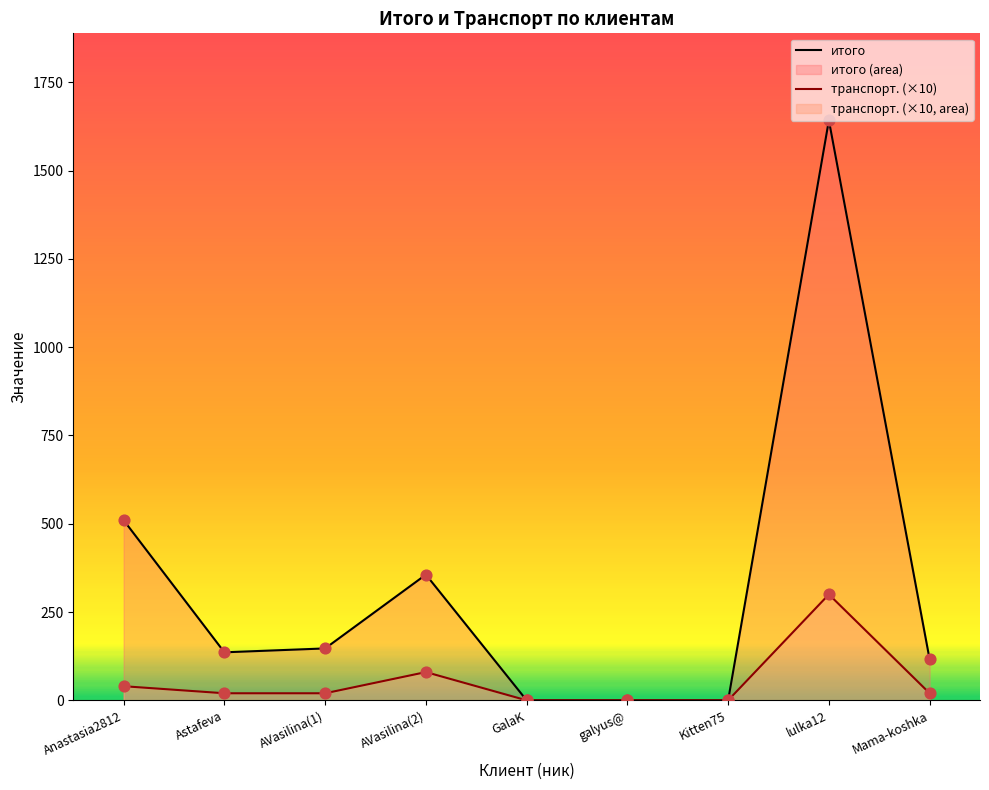

Which series contains the lowest Y value?

итого